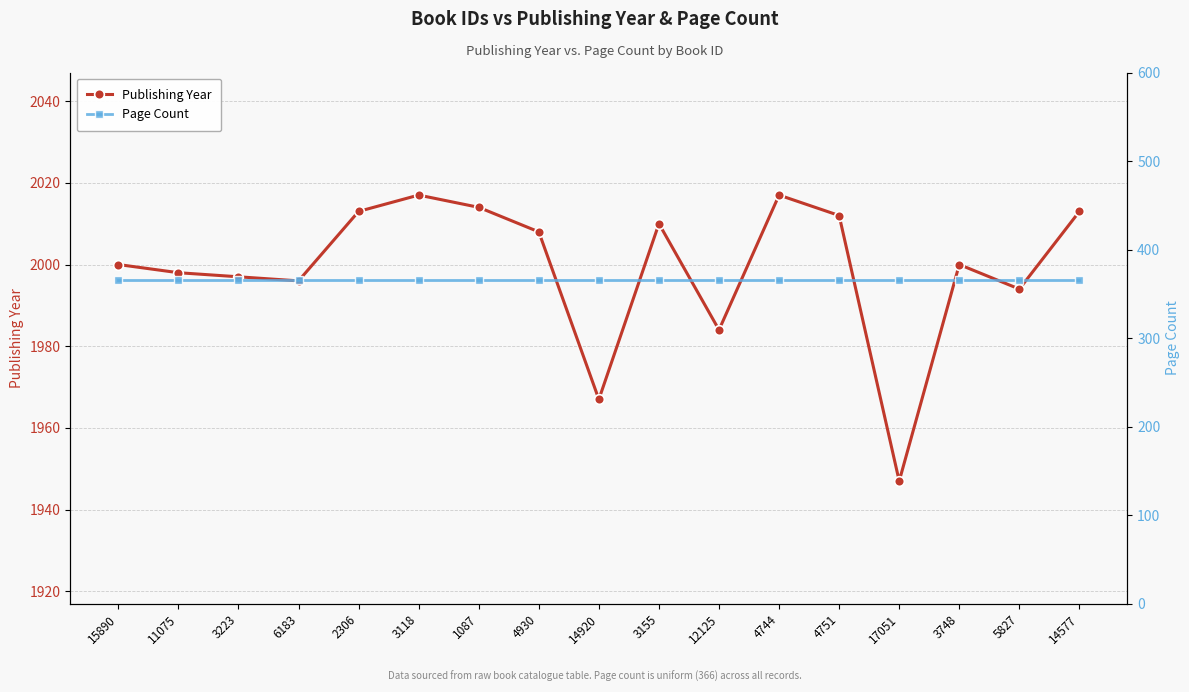

Rank the categories by Publishing Year value from highest to lowest.

3118, 4744, 1087, 2306, 14577, 4751, 3155, 4930, 15890, 3748, 11075, 3223, 6183, 5827, 12125, 14920, 17051